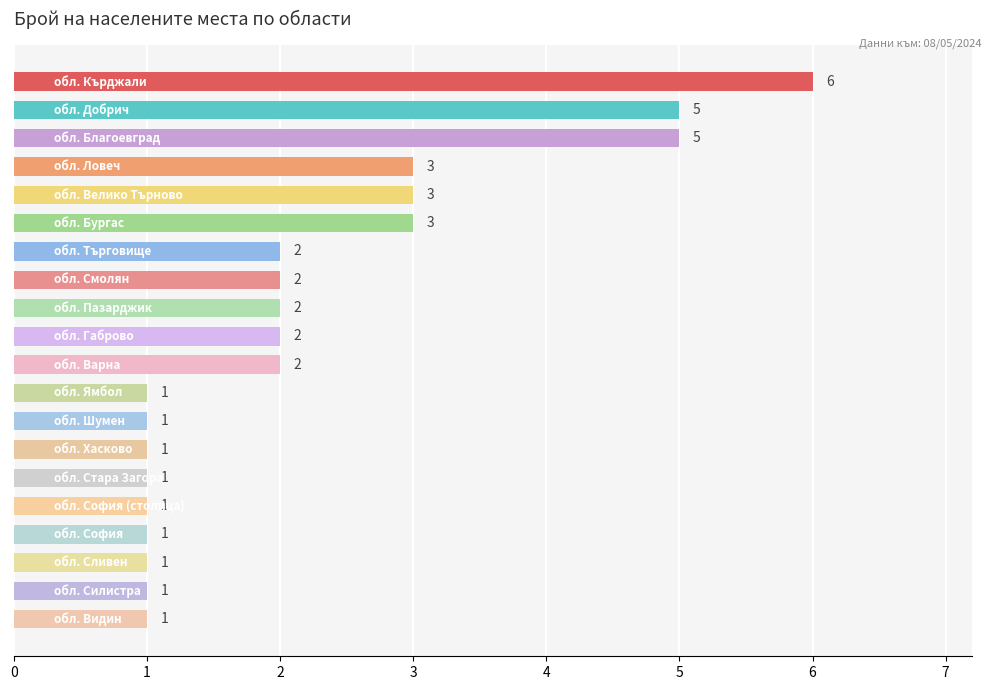

How many values are between 1 and 3?

17